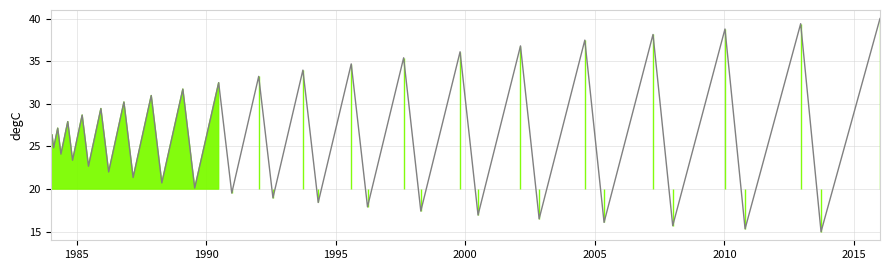

What is the value of the 32nd point from the left?

37.5